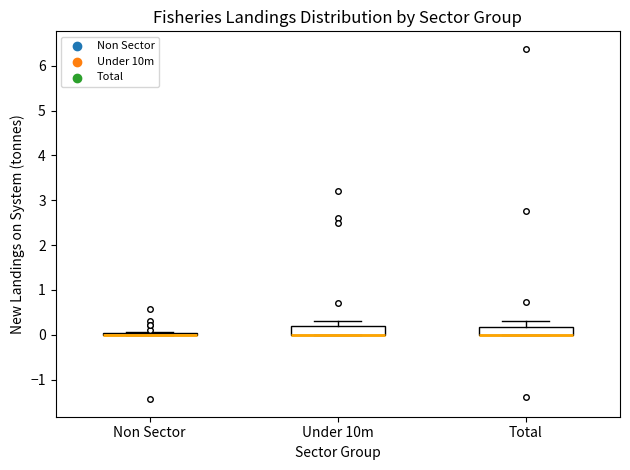

Reading left to right, read every box against the y-axis: the position of its median line, the range the box covers, and the ends of its whiskers. The values are not printed on the chart, so give them approximately, as read against the axis.

Non Sector: box collapsed to a line at 0.0, whiskers 0.0 to 0.1
Under 10m: median 0.0 (drawn on the box's lower edge), box 0.0 to 0.2, whiskers 0.0 to 0.3
Total: median 0.0 (drawn on the box's lower edge), box 0.0 to 0.2, whiskers 0.0 to 0.3